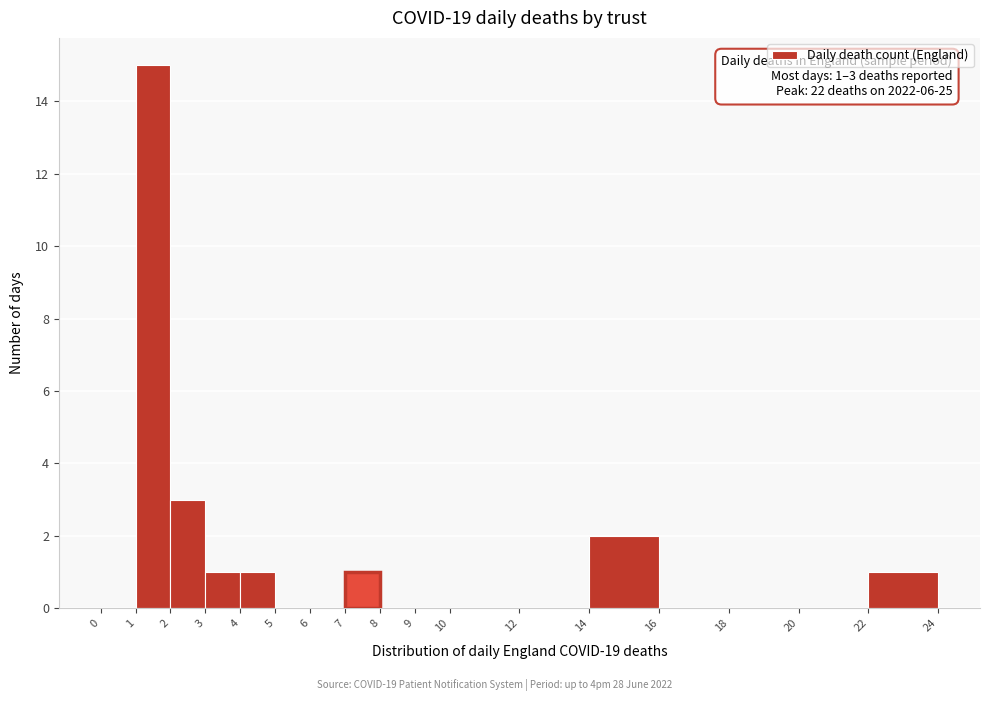

Over which range of the x-axis is the bar tallest?

1 to 2